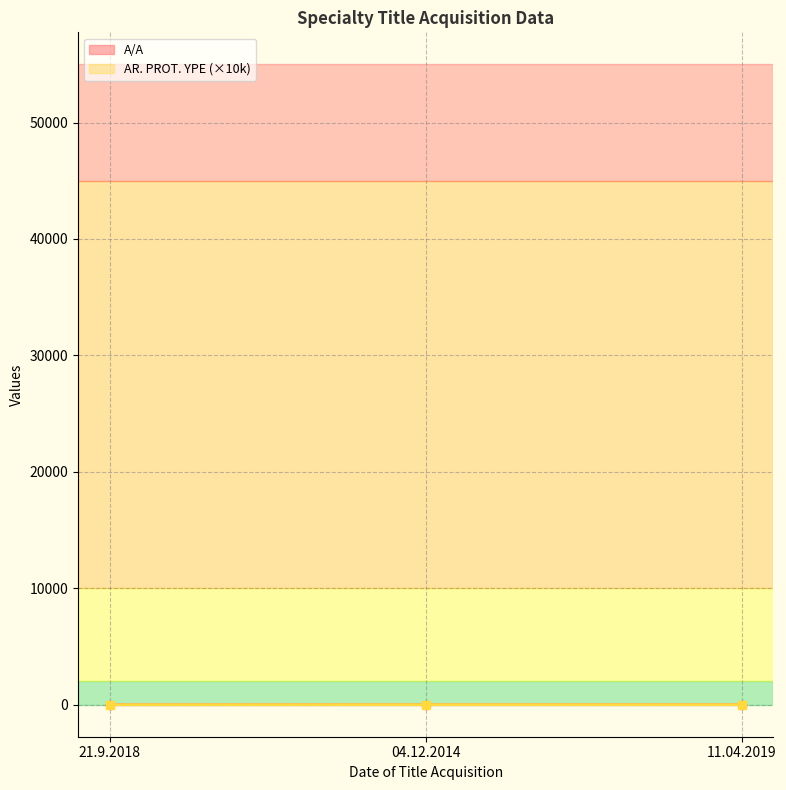

What is the difference between the AR. PROT. YPE (×10k) values at 04.12.2014 and 21.9.2018?

3.3